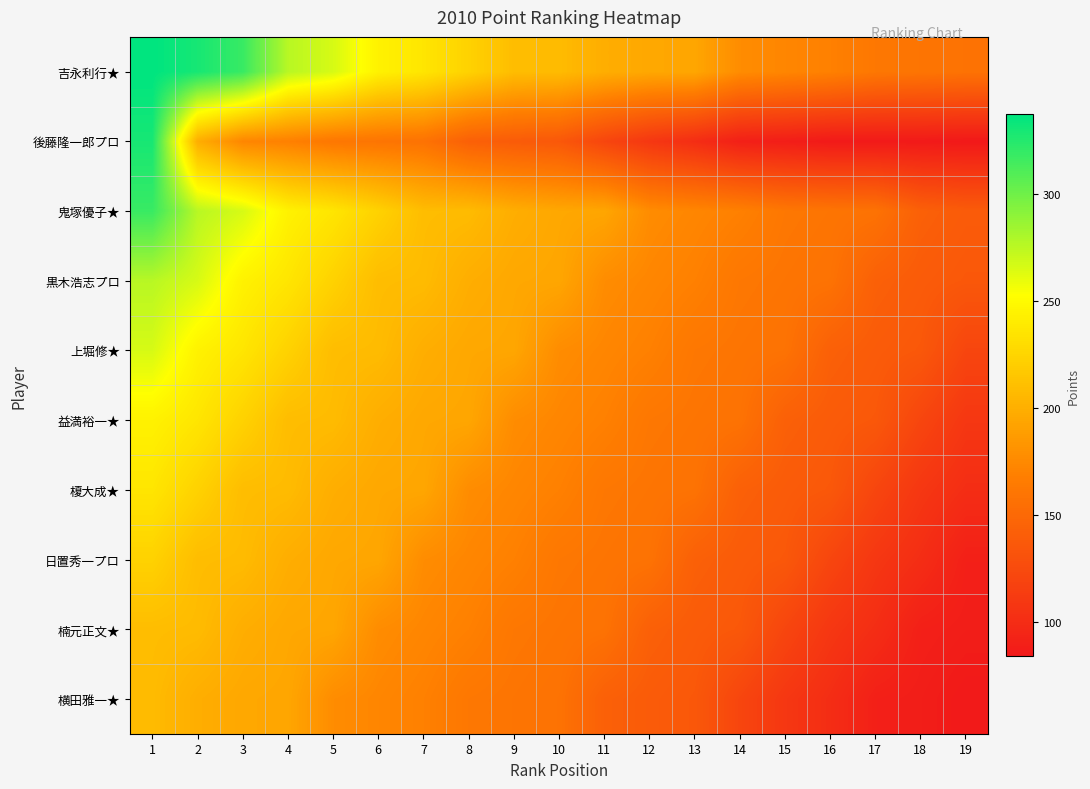

List the series in order of their peak value, lowest first.

横田雅一★, 楠元正文★, 日置秀一プロ, 榎大成★, 益満裕一★, 上堀修★, 黒木浩志プロ, 鬼塚優子★, 後藤隆一郎プロ, 吉永利行★